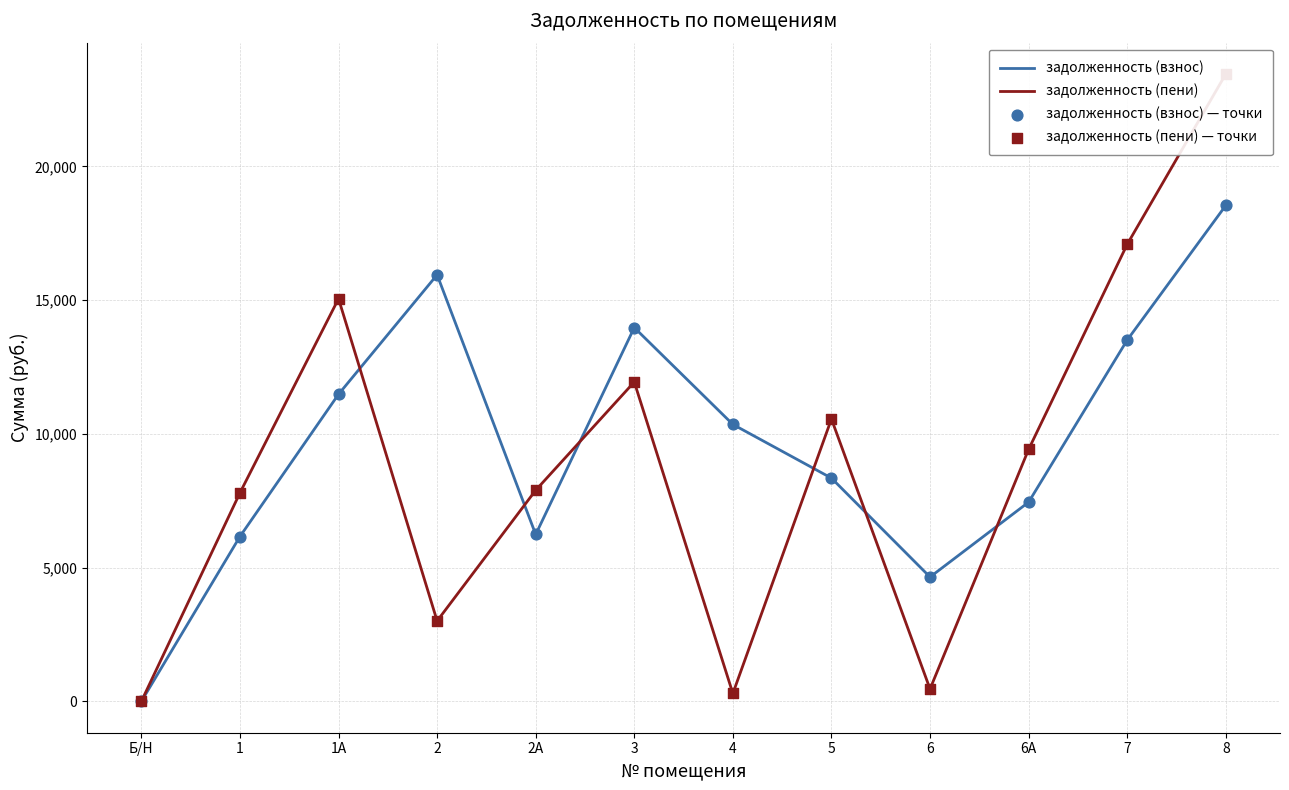

Which series reaches the maximum Y coordinate?

задолженность (пени)